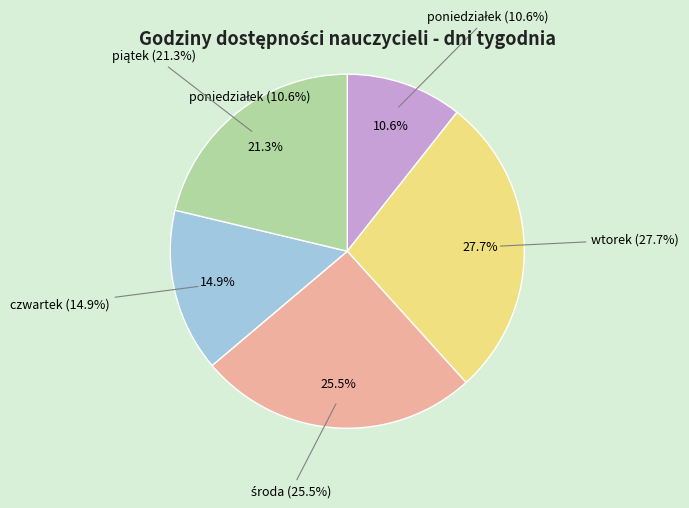

True or false: czwartek accounts for 15% of the total.

True